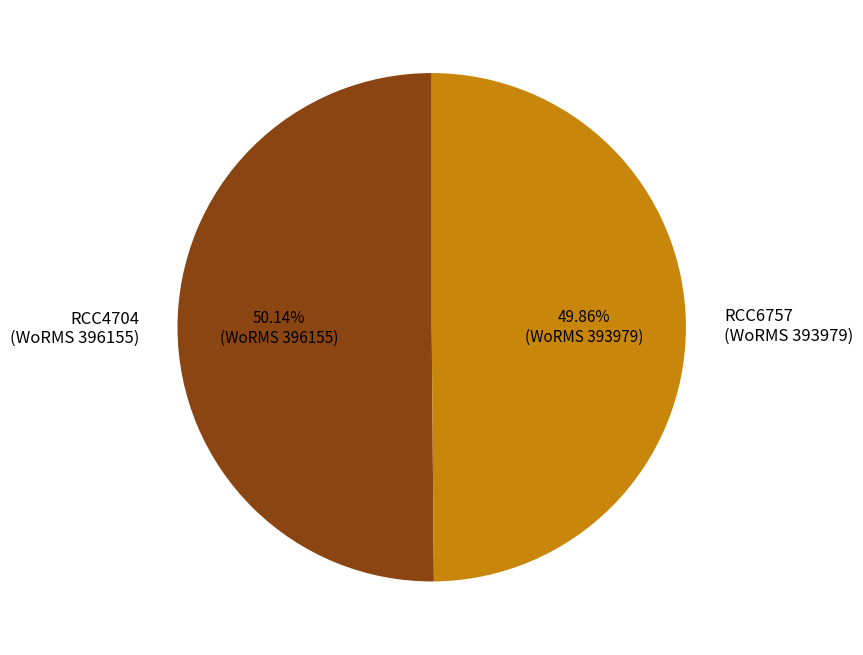

Combined, do RCC6757 (WoRMS 393979) and RCC4704 (WoRMS 396155) account for over 50%?

Yes